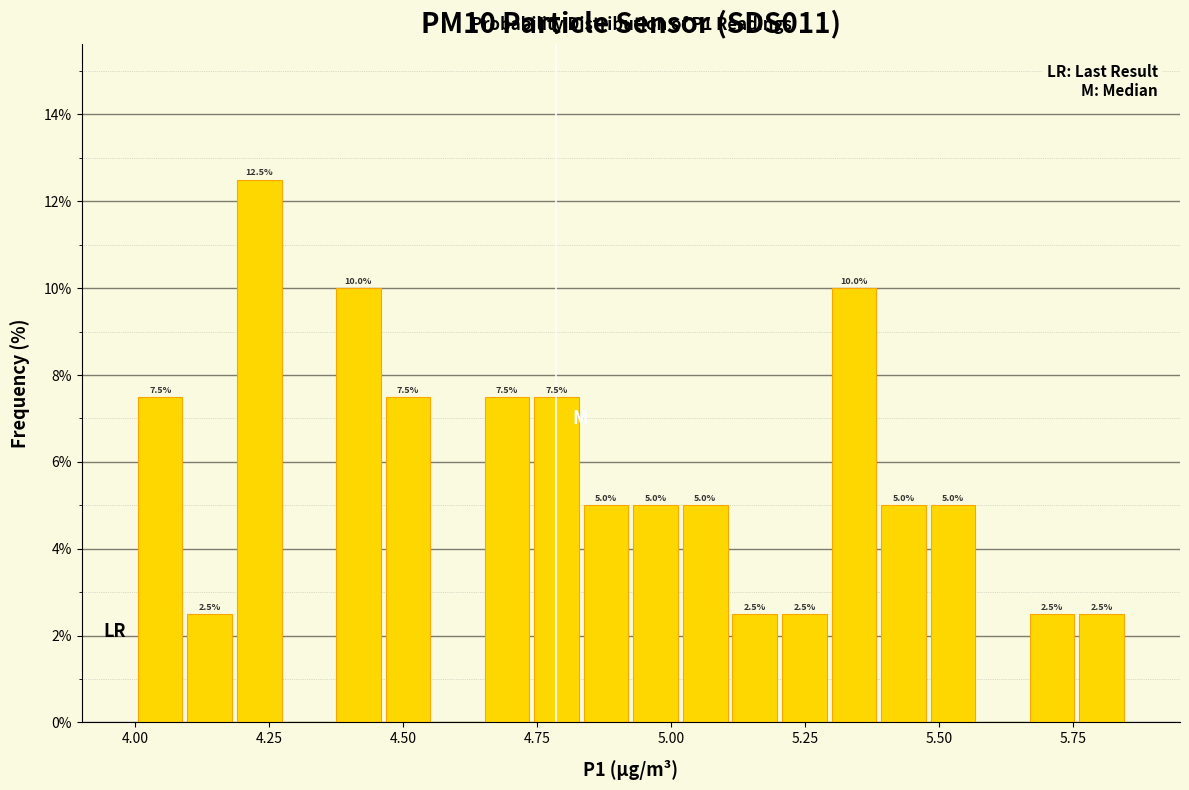

Read against the x-axis, roughly where is the centre of the tallest bar?

4.25